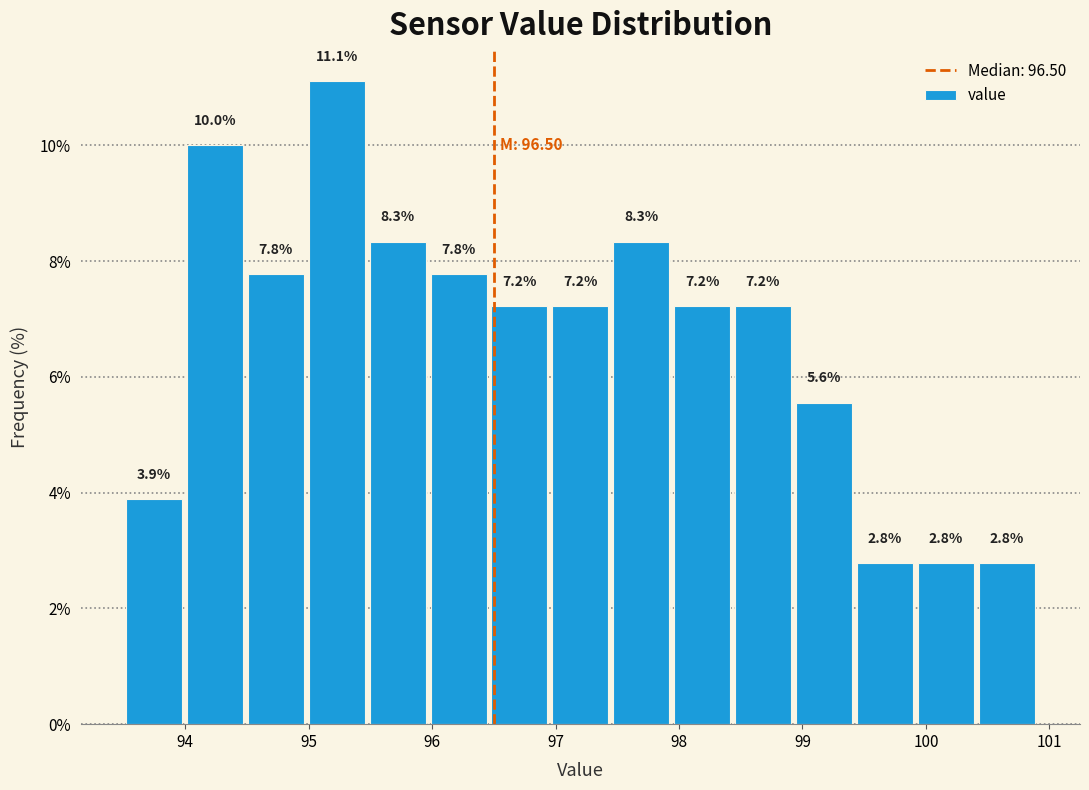

How tall is the bar that spans 95.5 to 96.0 on the x-axis? The bar edges are not printed on the chart, so give them approximately, as read against the axis.

8.3